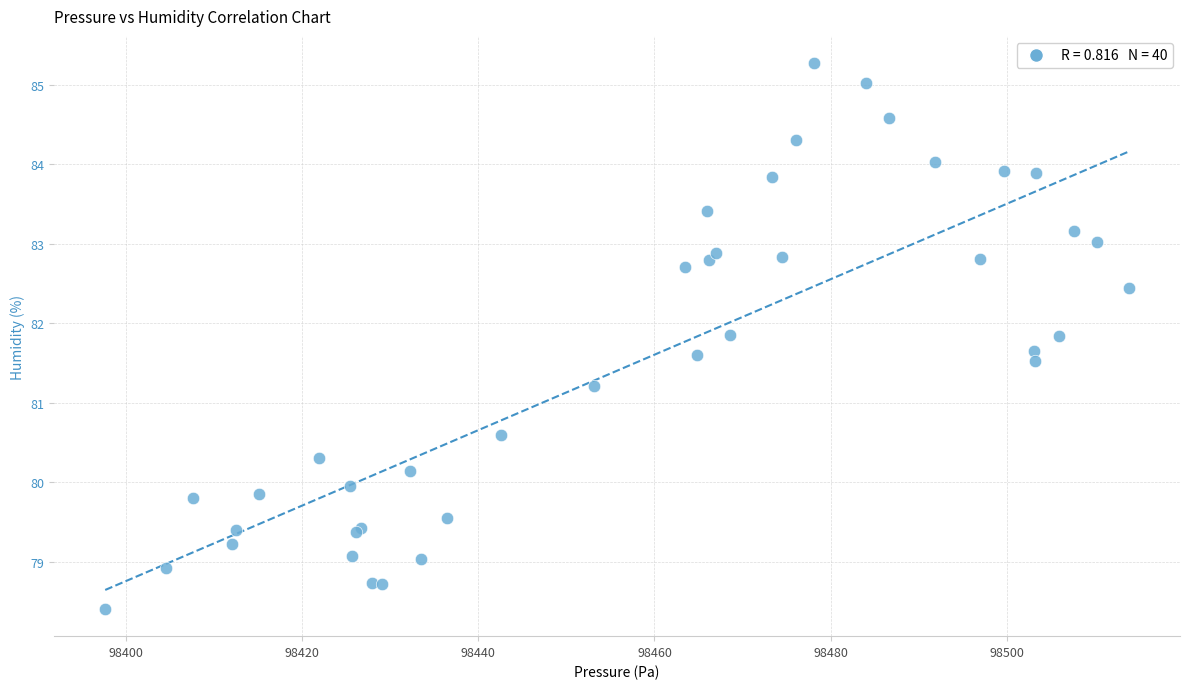

What Y value in the scatter plot is closest to 81?

81.2